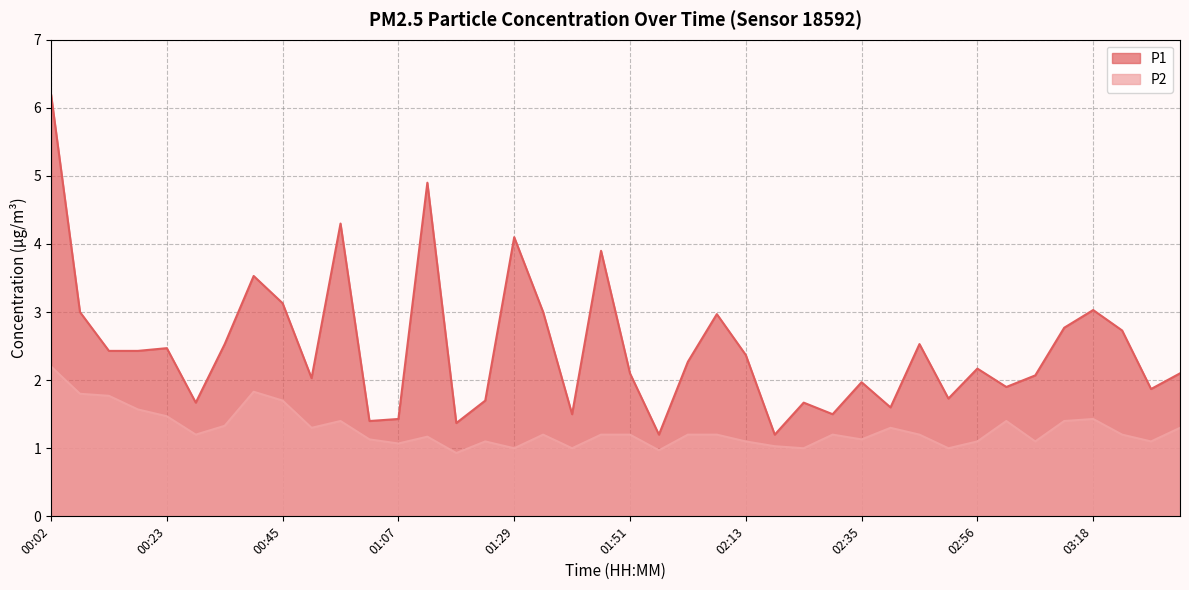

At which label is P2 closest to 1?

01:29